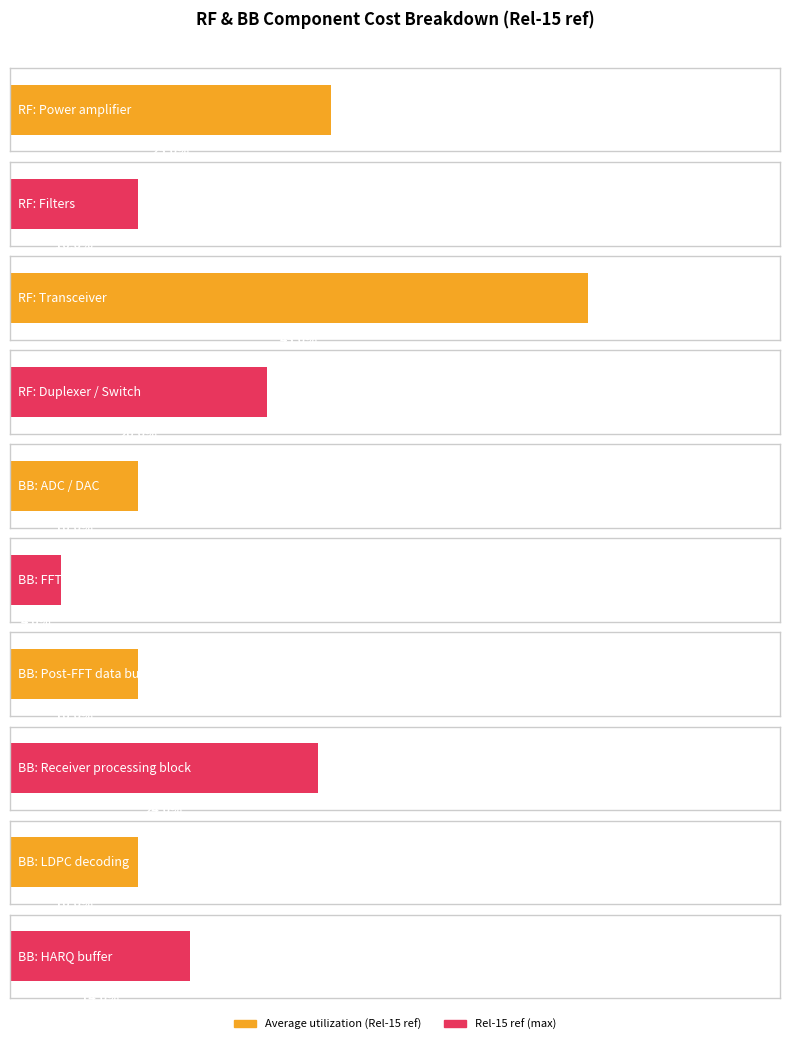

What is the label of the 3rd bar from the left?

RF: Transceiver